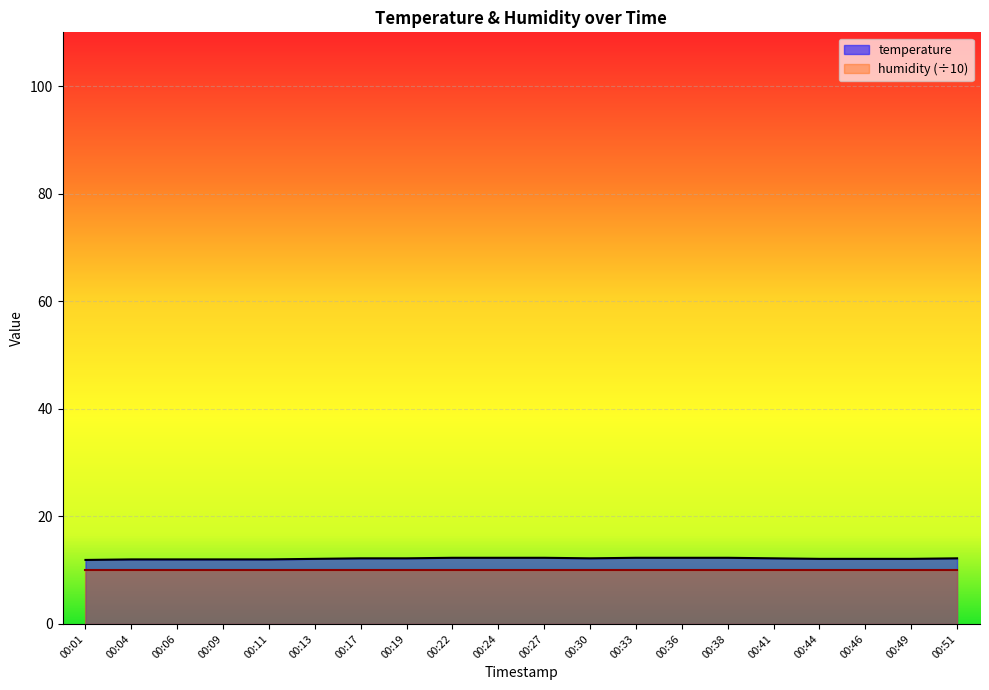

What is the difference between the maximum and second lowest values?

0.3